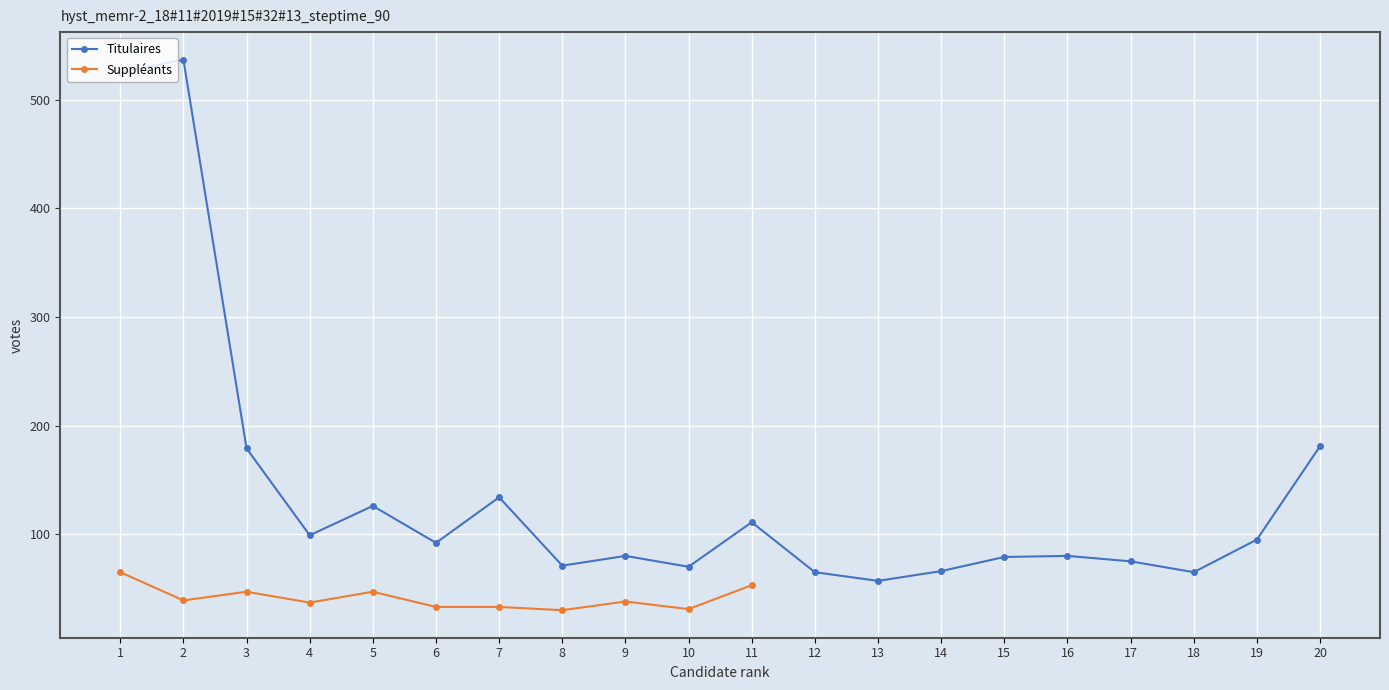

At which label does the data first exceed 92?

1